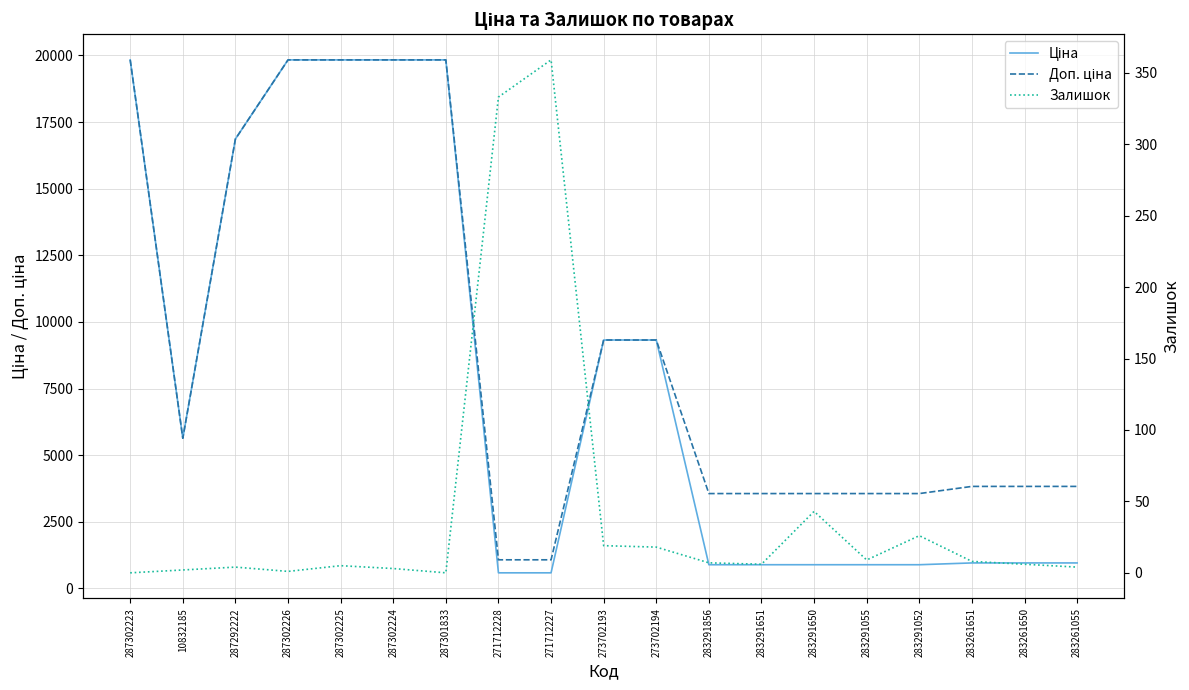

How many data points in Залишок are less than 6?

8